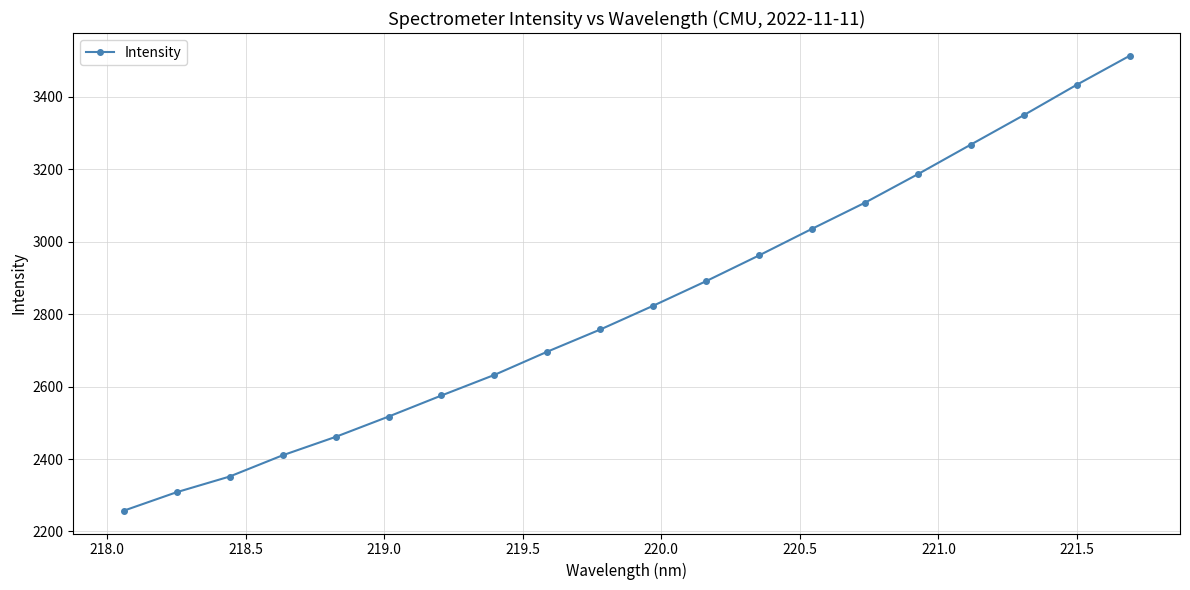

What is the smallest value displayed?

2257.2